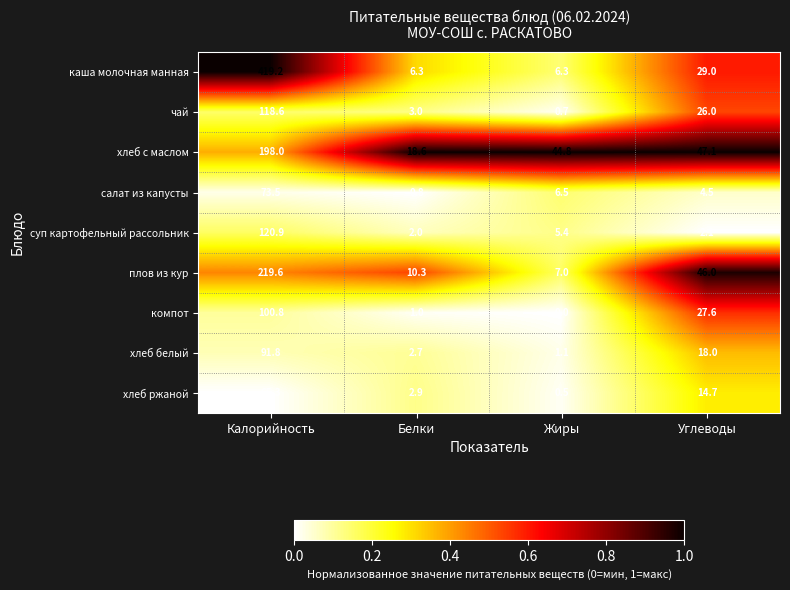

Rank the series by their maximum value, from highest to lowest.

каша молочная манная, плов из кур, хлеб с маслом, суп картофельный рассольник, чай, компот, хлеб белый, салат из капусты, хлеб ржаной